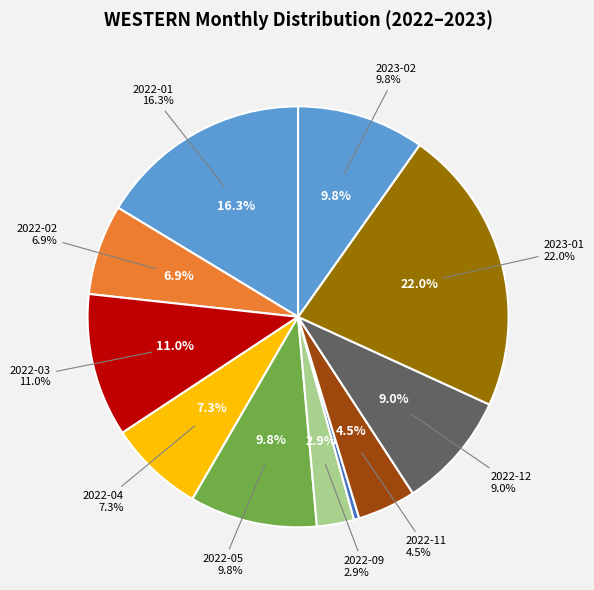

Do 2022-04 and 2022-05 together represent more than half of the pie?

No